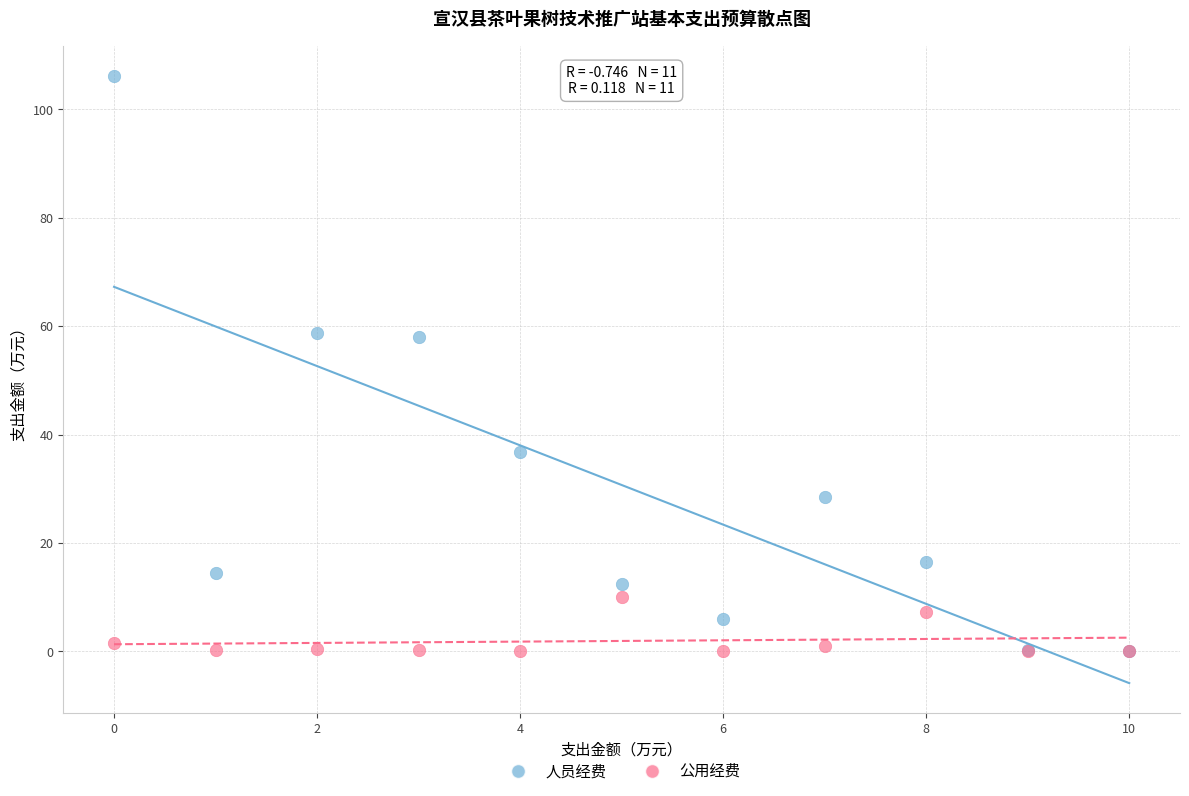

What are all the series names shown in the legend?

人员经费, 公用经费